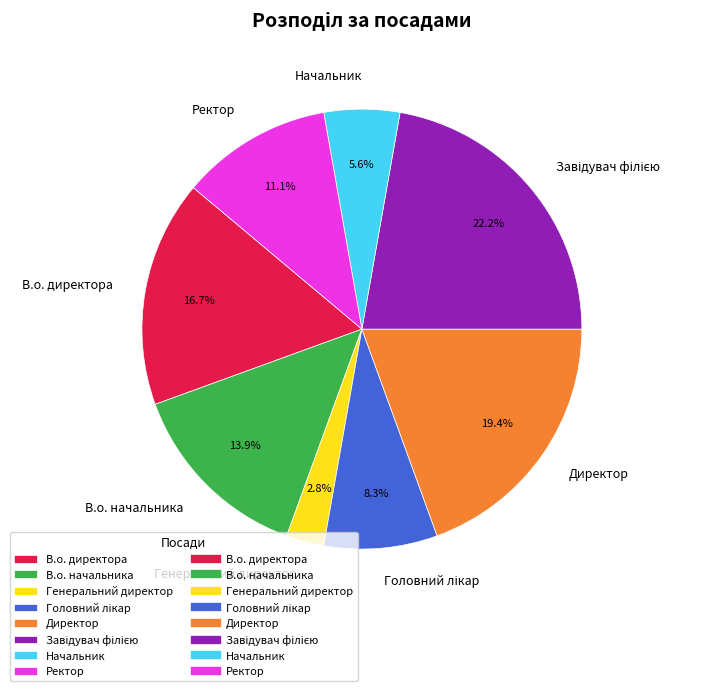

Is the sum of Начальник and В.о. начальника greater than half?

No